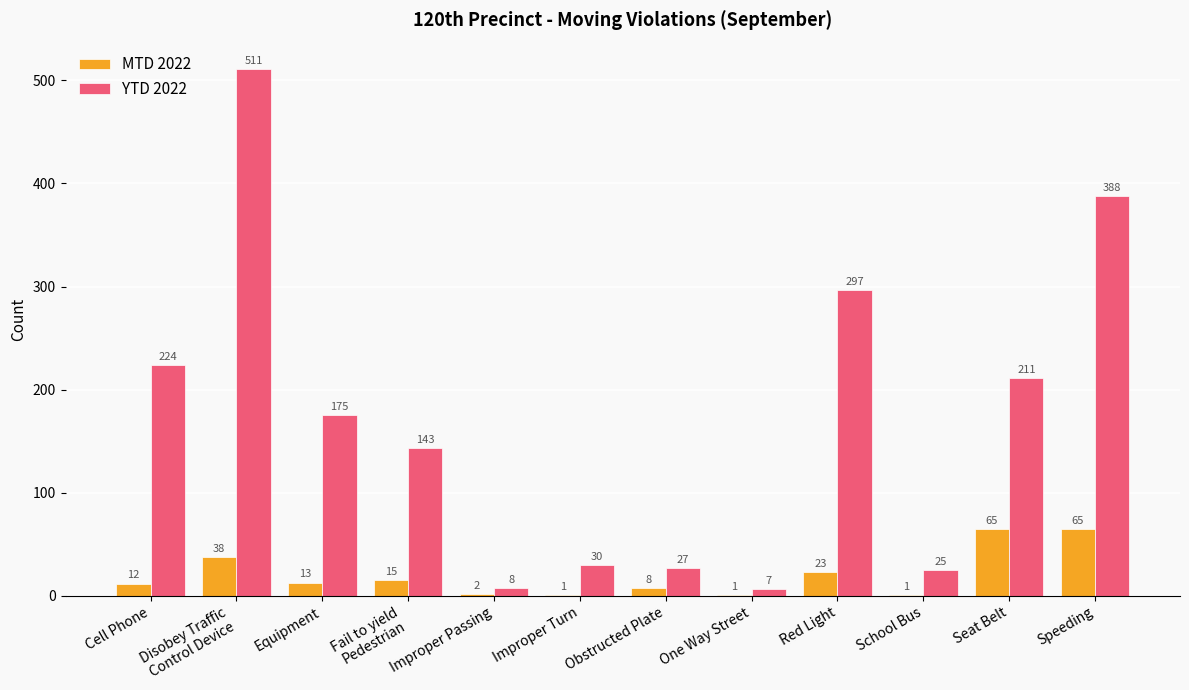

Reading left to right, extract all data points from this chart.

MTD 2022: 12	38	13	15	2	1	8	1	23	1	65	65
YTD 2022: 224	511	175	143	8	30	27	7	297	25	211	388